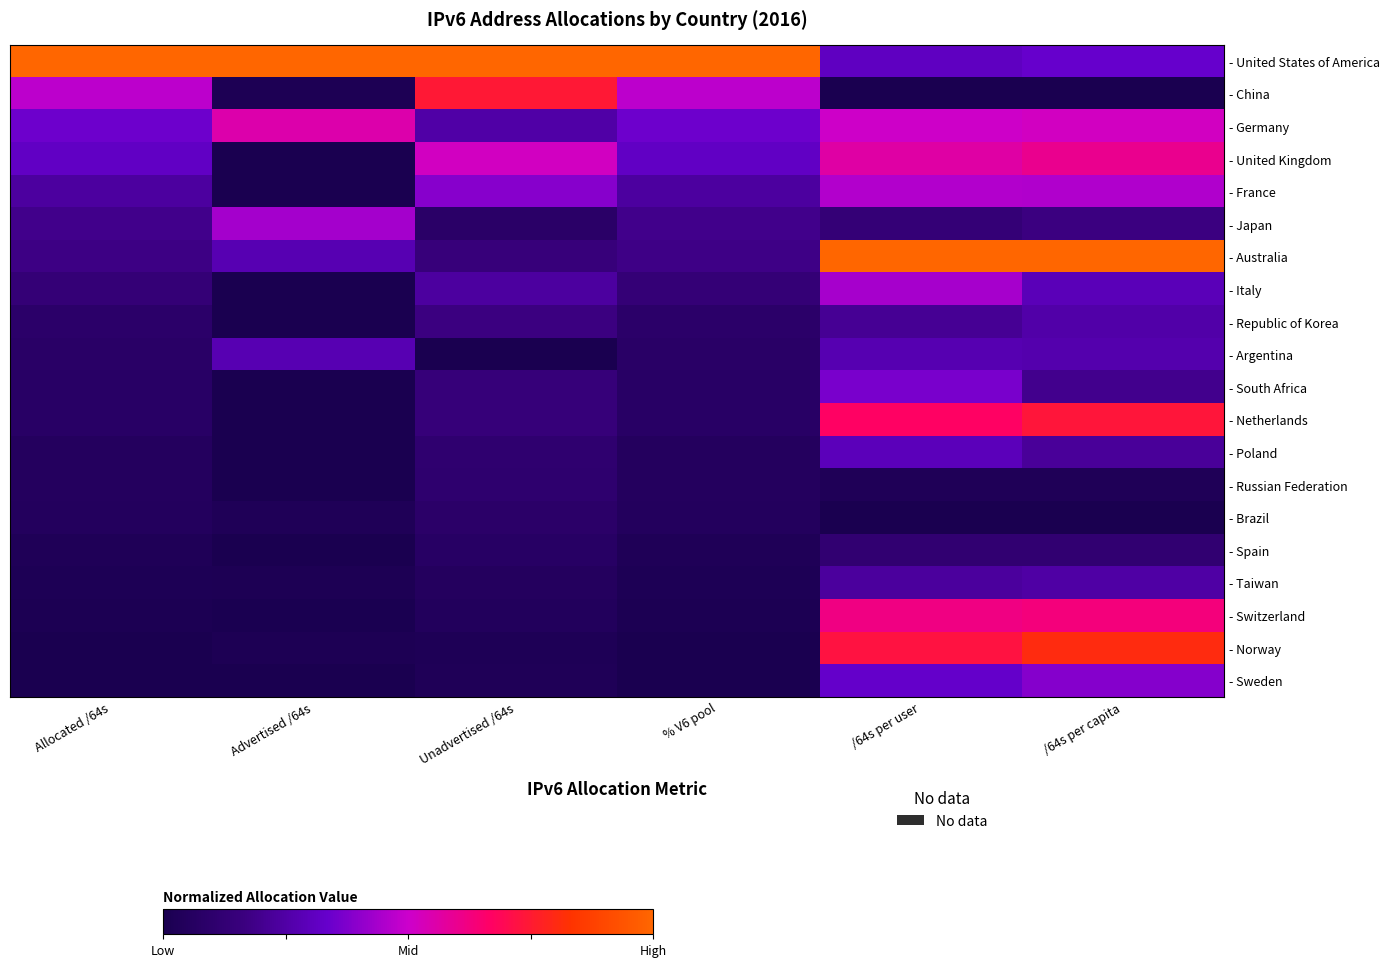

Which category has the highest value across all series?

Allocated /64s